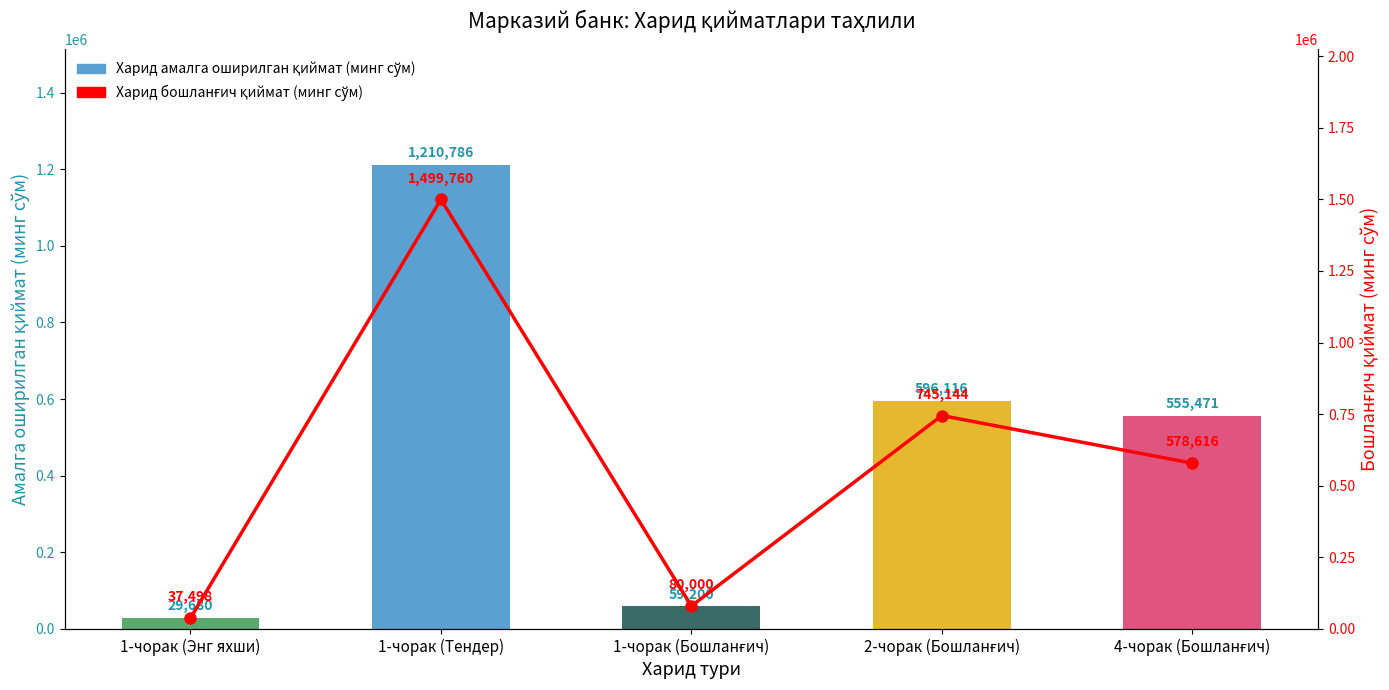

Count the number of categories in the chart.

5